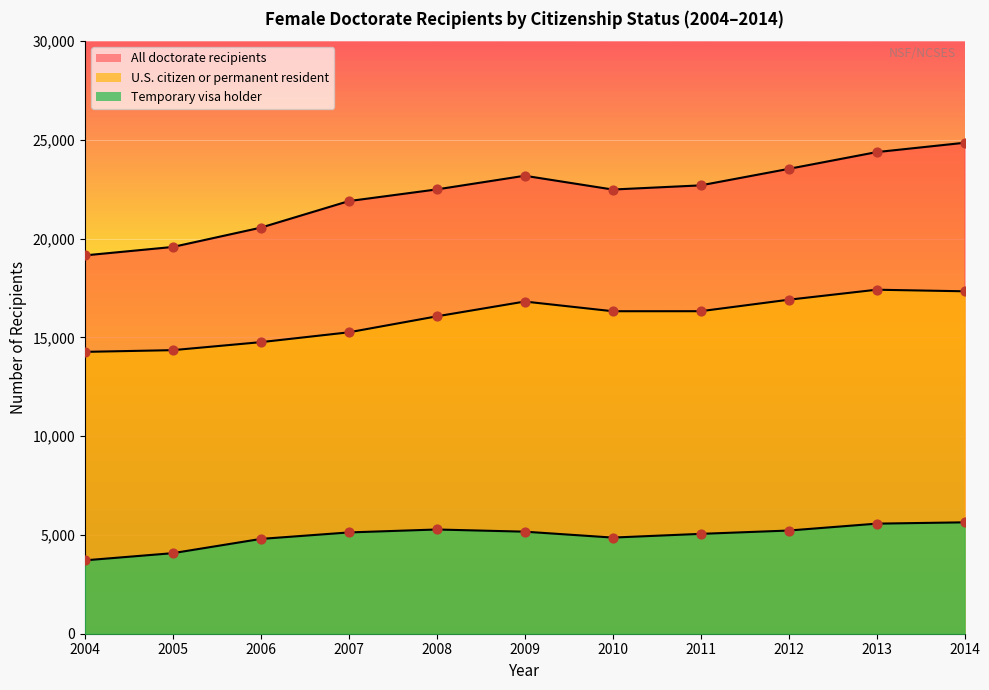

At which category is the sum across all series the highest?

2014